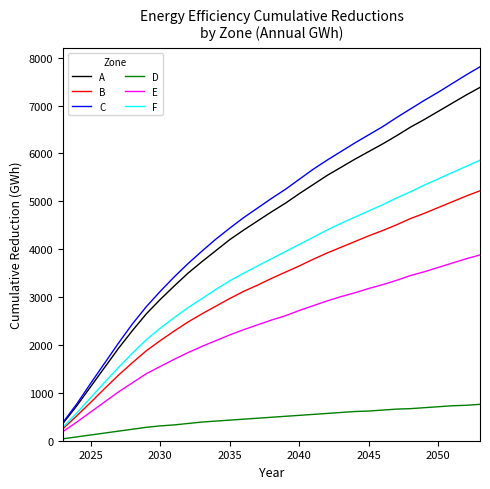

Which series has the widest spread of values?

C